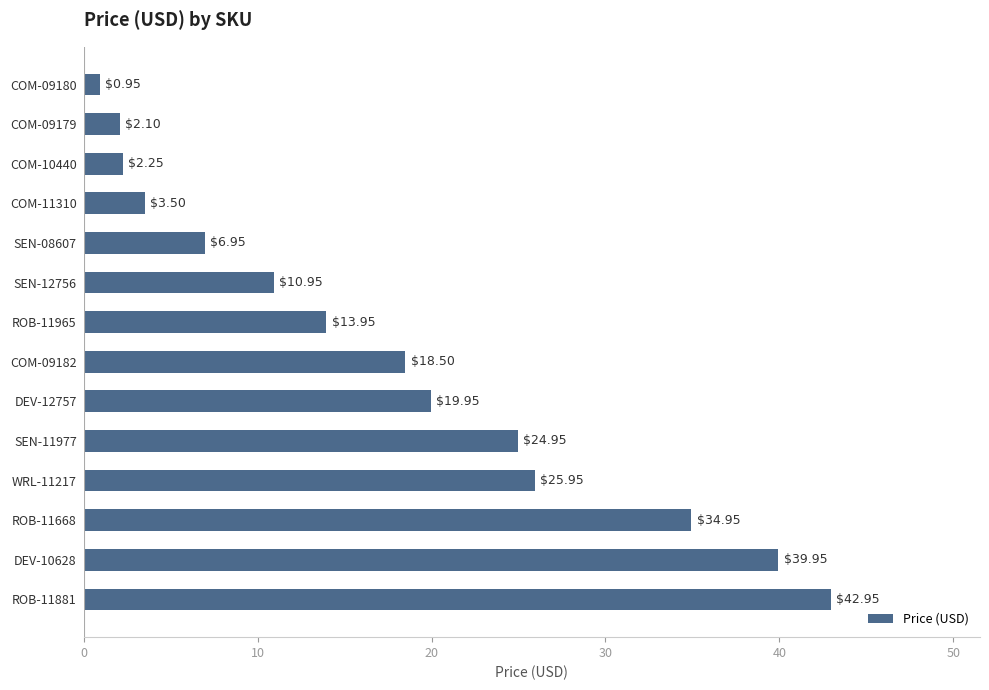

List the labels in order of value, smallest first.

COM-09180, COM-09179, COM-10440, COM-11310, SEN-08607, SEN-12756, ROB-11965, COM-09182, DEV-12757, SEN-11977, WRL-11217, ROB-11668, DEV-10628, ROB-11881